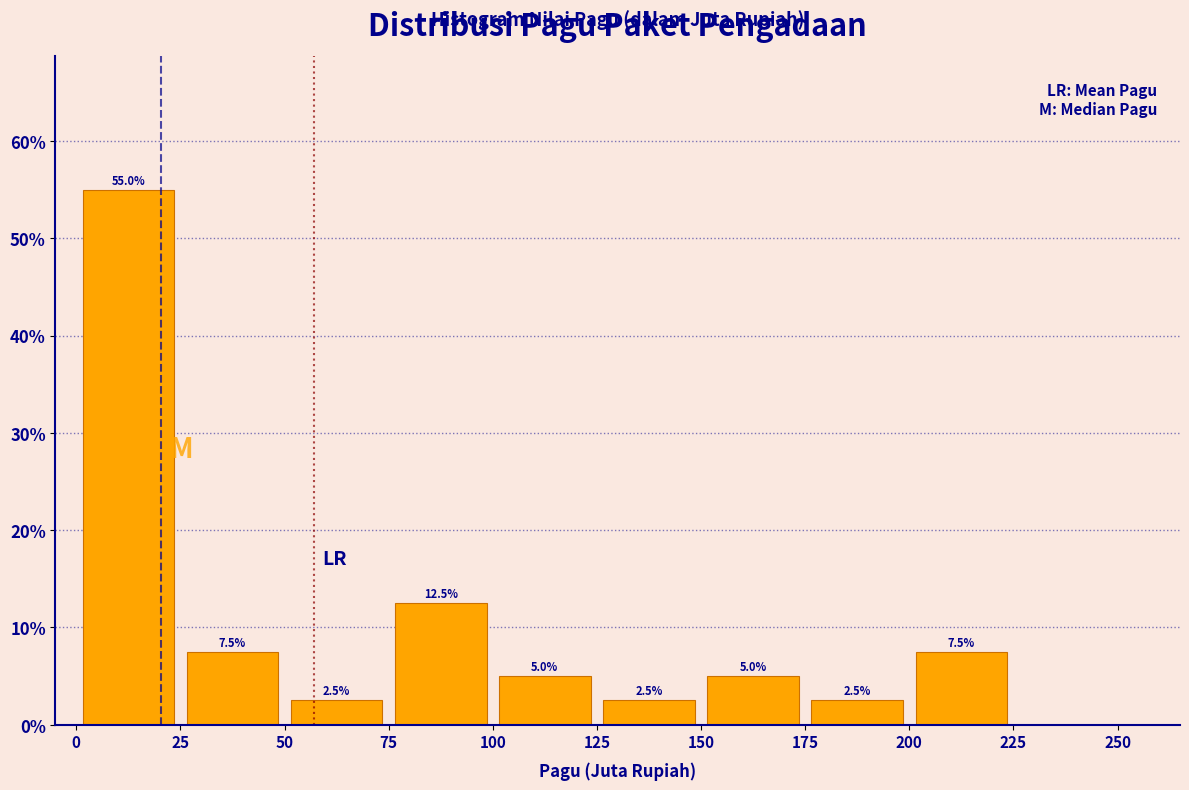

Over which range of the x-axis is the bar tallest?

0 to 25